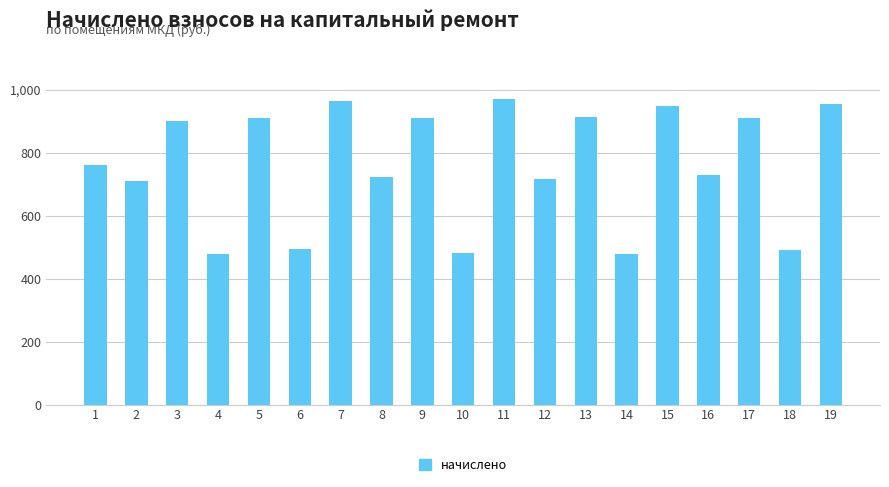

What is the change in value from 18 to 19?

+462.7